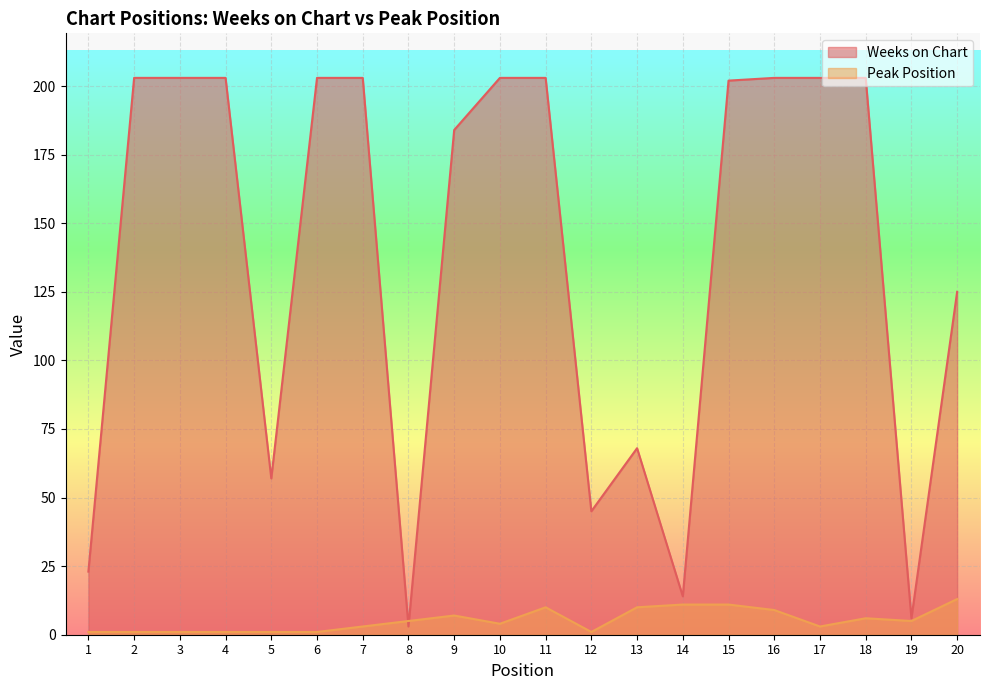

Rank the series by their average value, from lowest to highest.

Peak Position, Weeks on Chart